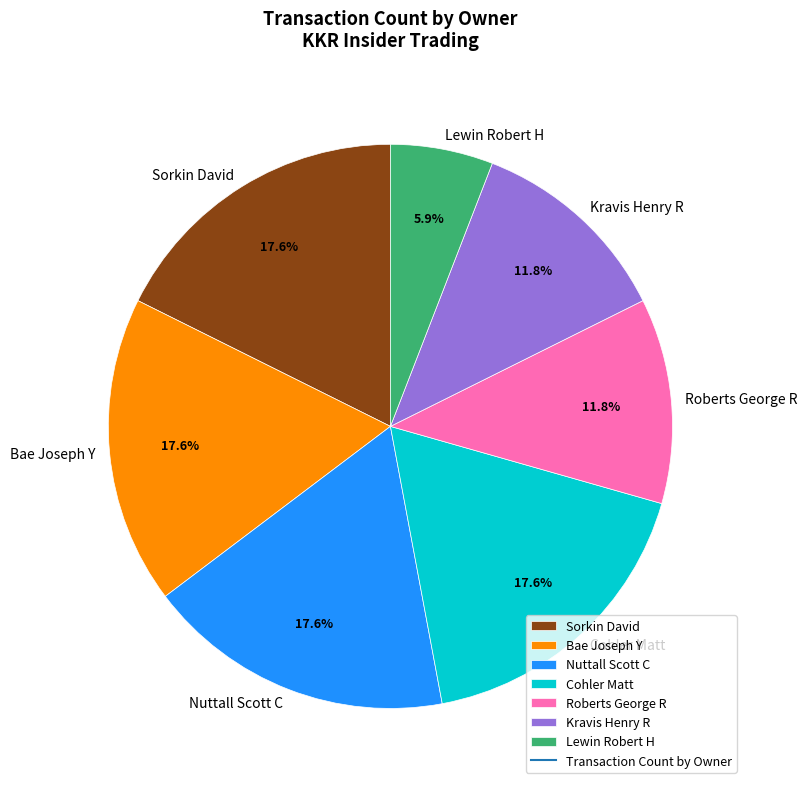

Which category has the smallest portion of the pie?

Lewin Robert H